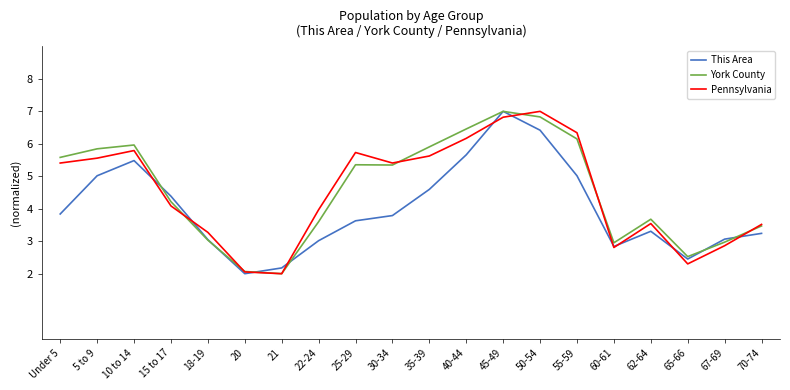

At which category is the sum across all series the highest?

45-49